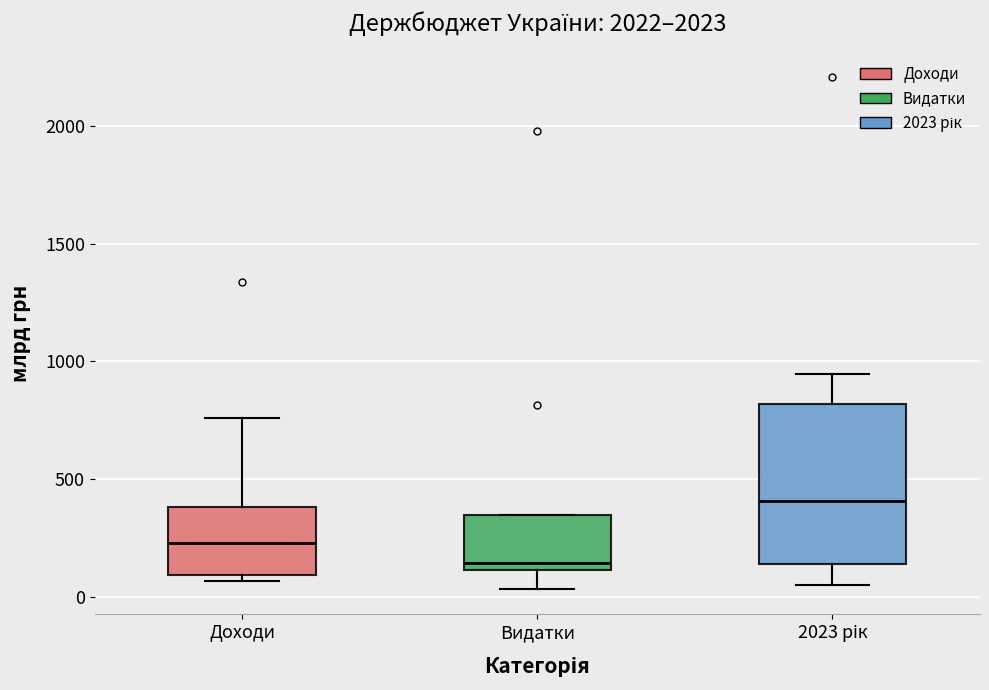

Reading left to right, transcribe this box plot: for each box, give where its median line is, the range the box spans, and where its two whiskers end, as read against the y-axis. The values are not printed on the chart, so give them approximately, as read against the axis.

Доходи: median 250, box 100 to 400, whiskers 50 to 750
Видатки: median 150, box 100 to 350, whiskers 50 to 350
2023 рік: median 400, box 150 to 800, whiskers 50 to 950